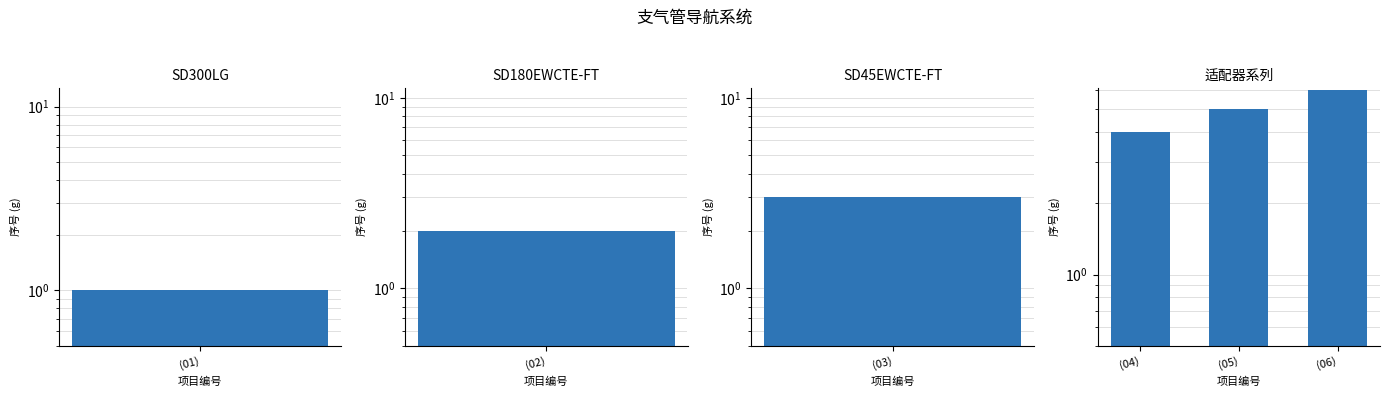

How many data points does each series have?

3